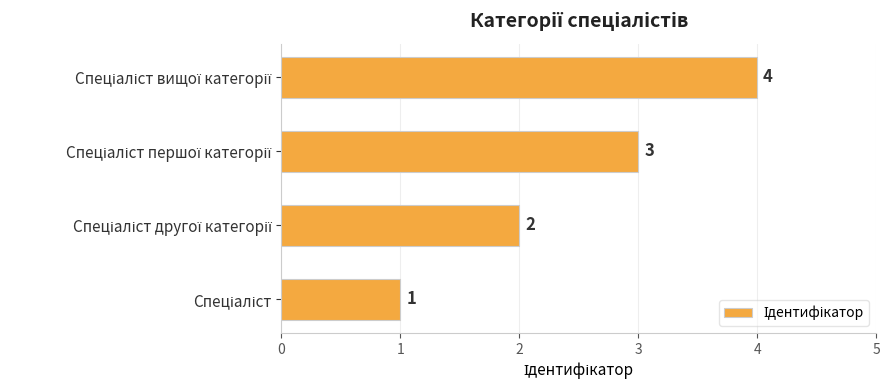

What is the difference between the maximum and minimum values?

3